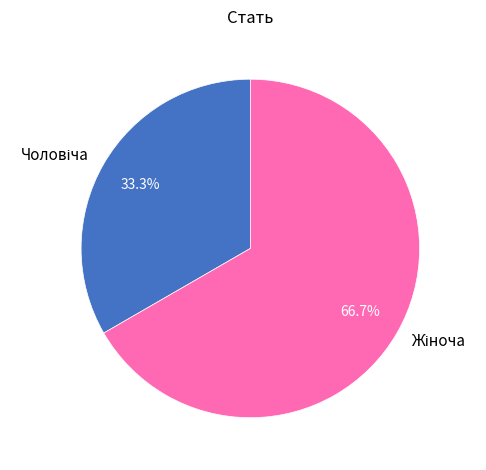

To the nearest percent, what is the average slice percentage?

50%